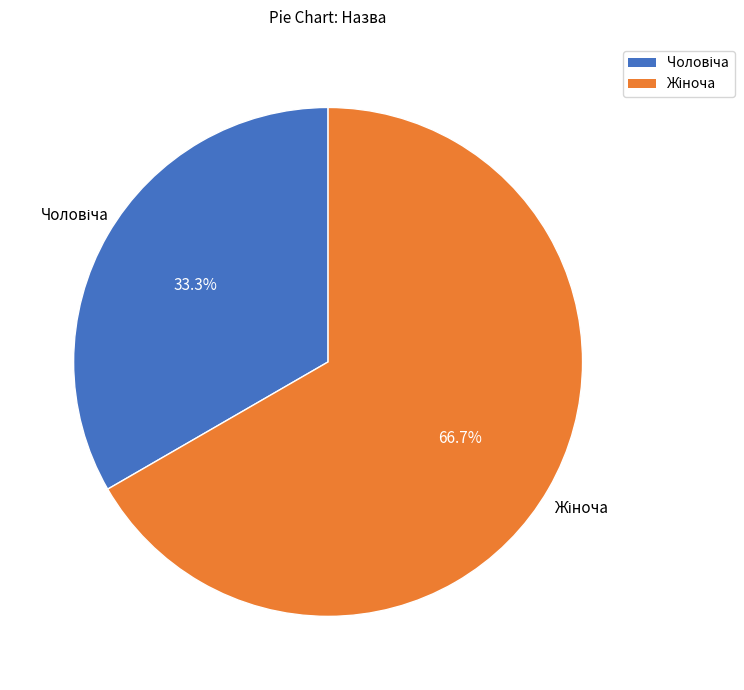

Does any single category account for the majority?

Yes